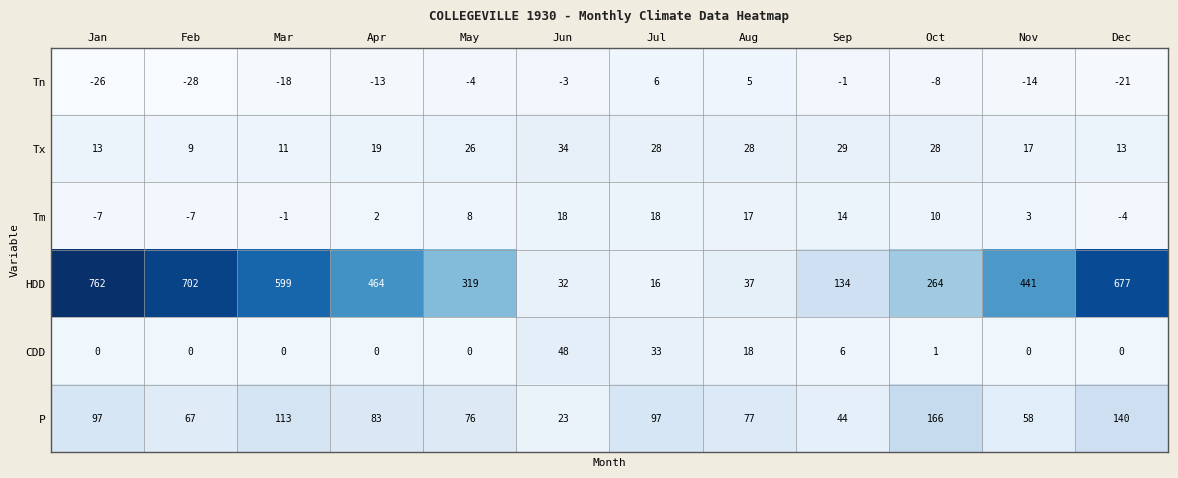

At Aug, list the series in order from largest to smallest.

P, HDD, Tx, CDD, Tm, Tn